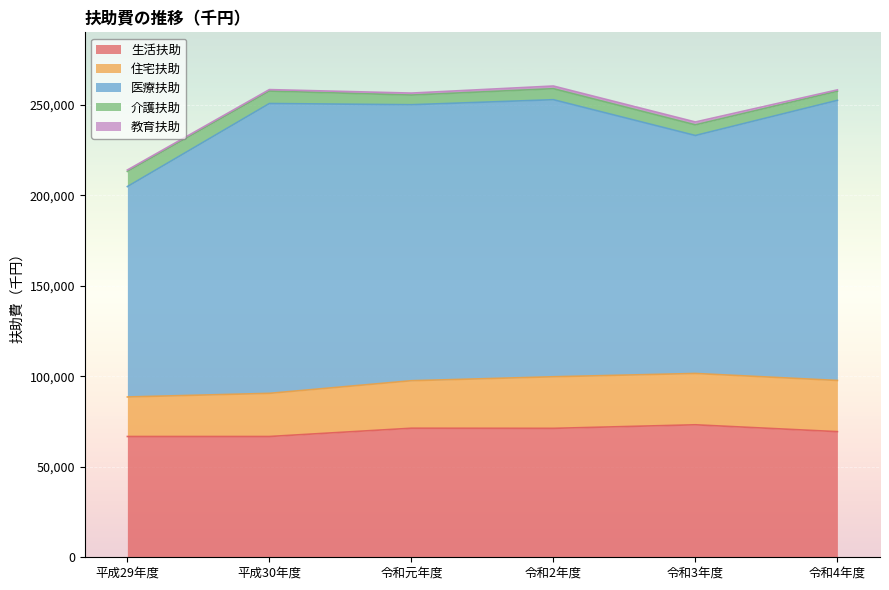

Does the chart display data point markers on the line(s)?

No